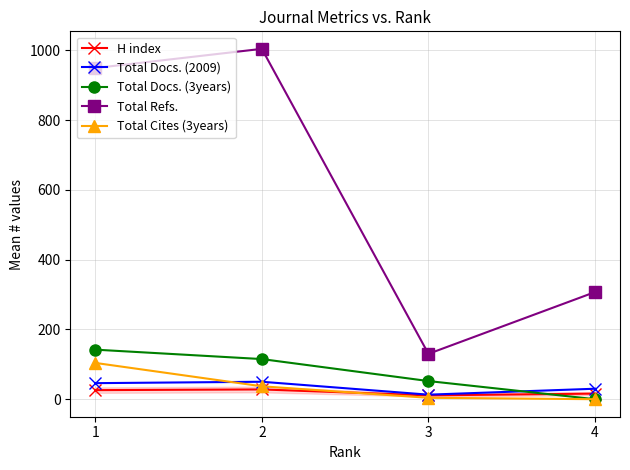

What is the highest value of the Total Refs. series?

1004